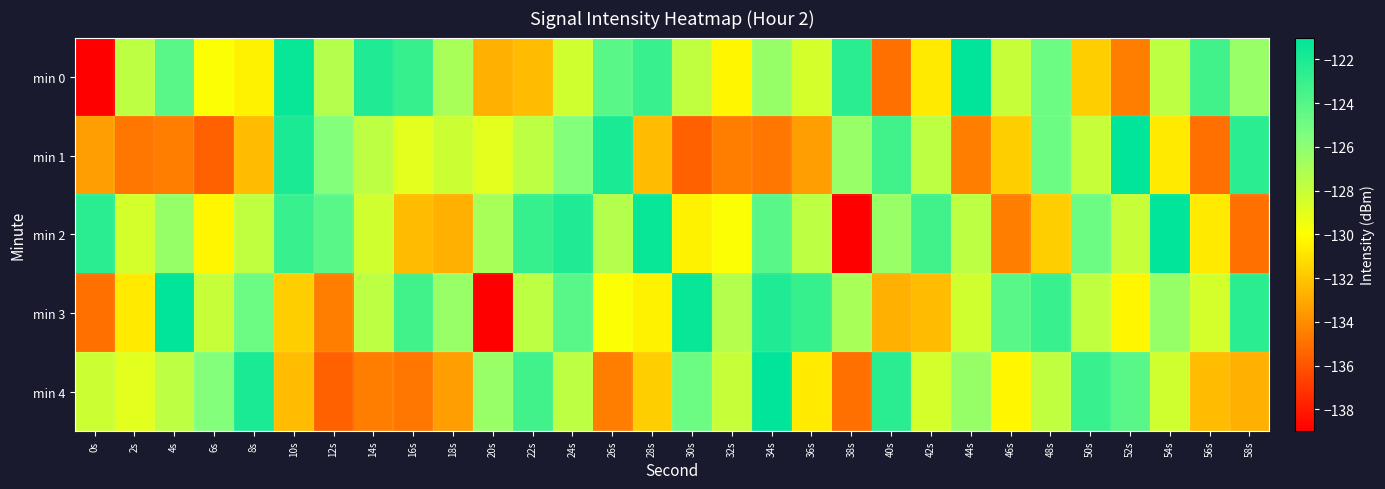

Which series has the widest spread of values?

min 0